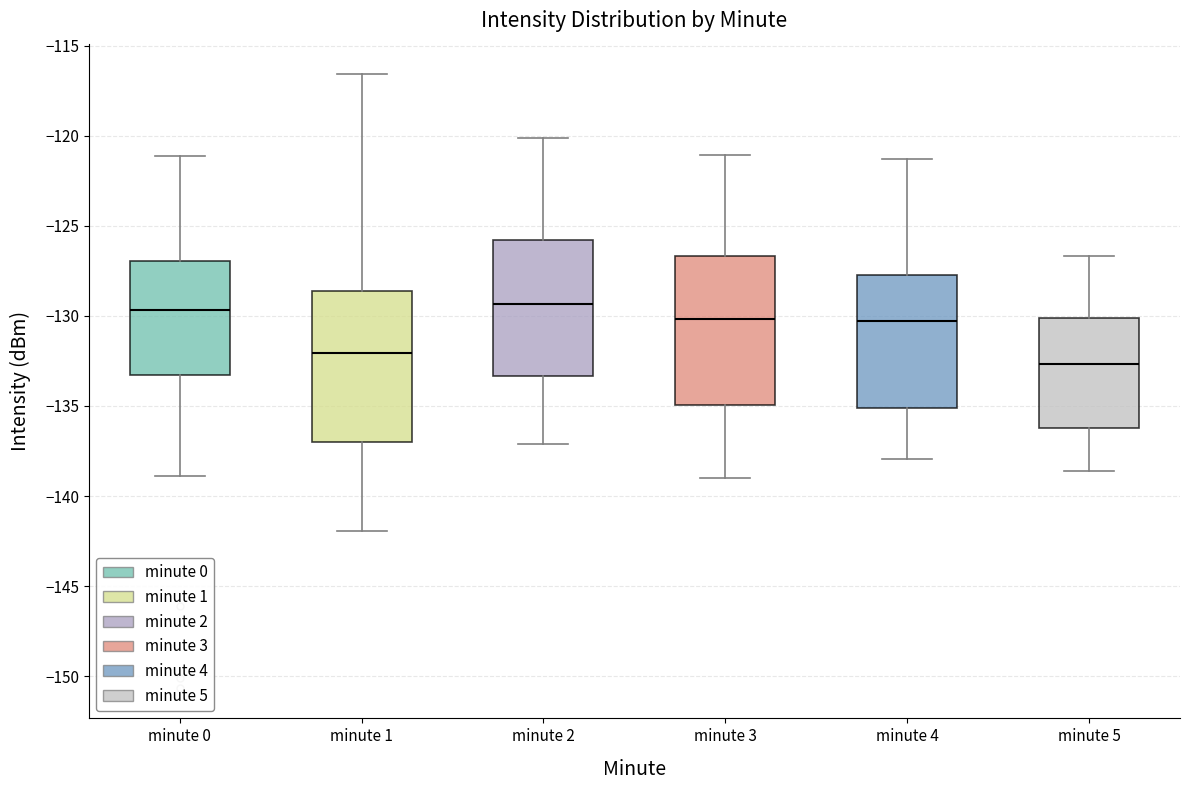

Reading left to right, read every box against the y-axis: the position of its median line, the range the box covers, and the ends of its whiskers. The values are not printed on the chart, so give them approximately, as read against the axis.

minute 0: median -129.5, box -133.5 to -127.0, whiskers -139.0 to -121.0
minute 1: median -132.0, box -137.0 to -128.5, whiskers -142.0 to -116.5
minute 2: median -129.5, box -133.5 to -126.0, whiskers -137.0 to -120.0
minute 3: median -130.0, box -135.0 to -126.5, whiskers -139.0 to -121.0
minute 4: median -130.5, box -135.0 to -127.5, whiskers -138.0 to -121.5
minute 5: median -132.5, box -136.0 to -130.0, whiskers -138.5 to -126.5